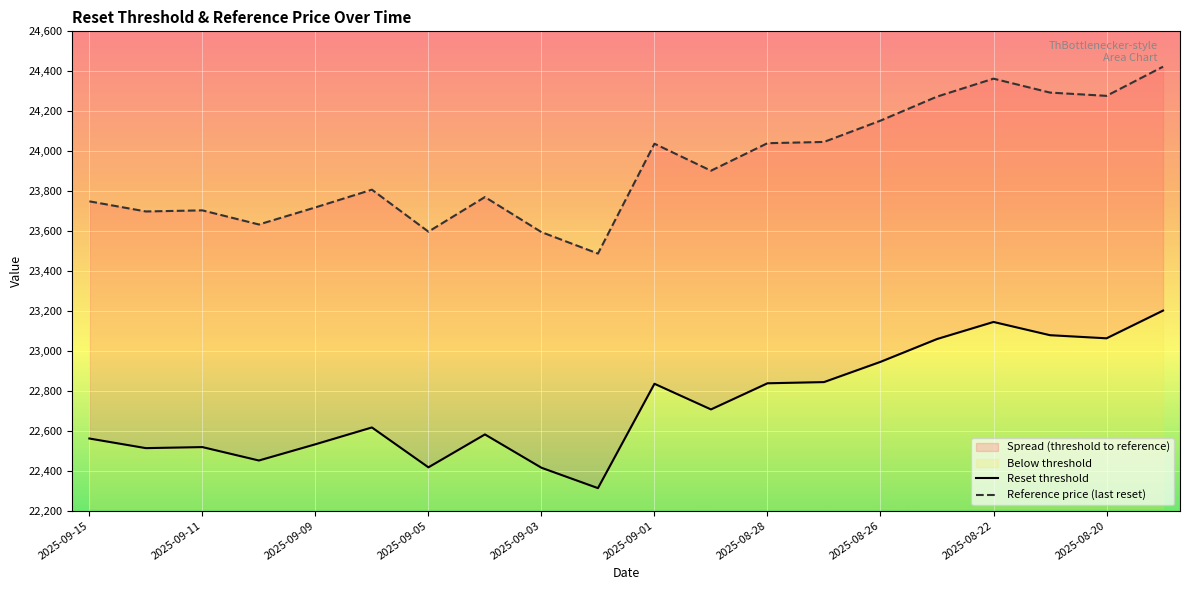

How many interior local peaks does the Reset threshold series have?

5